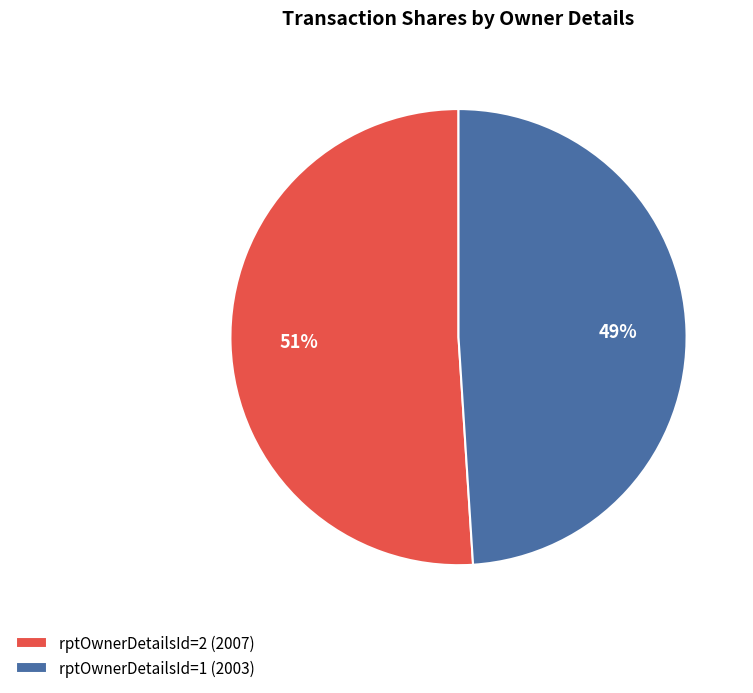

Count the number of slices in the pie.

2